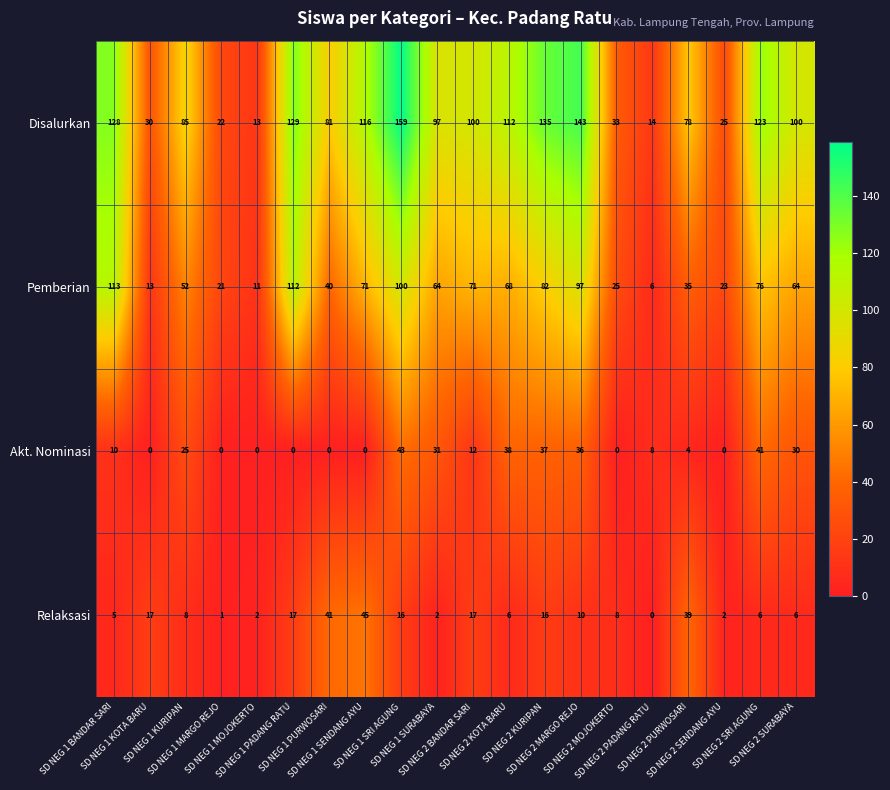

Which label corresponds to the largest value in the chart?

SD NEG 1 SRI AGUNG